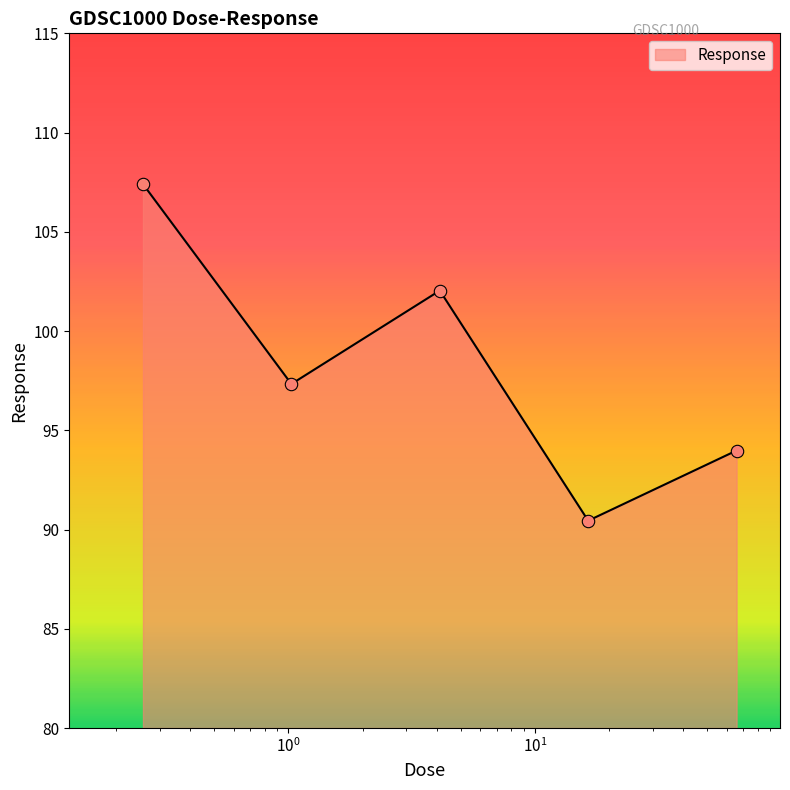

What is the greatest value displayed?

107.4